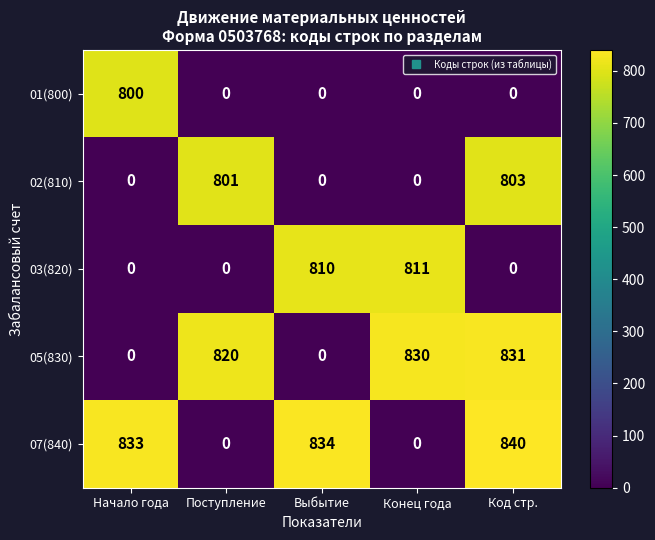

What is the greatest value displayed?

840